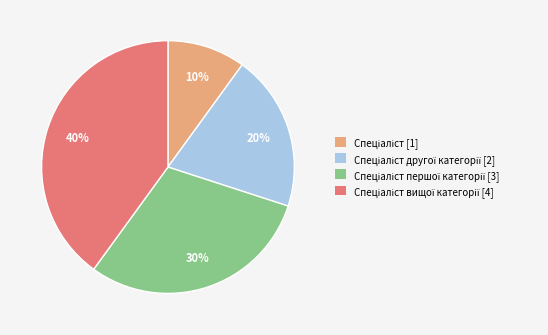

To the nearest percent, what is the average slice percentage?

25%